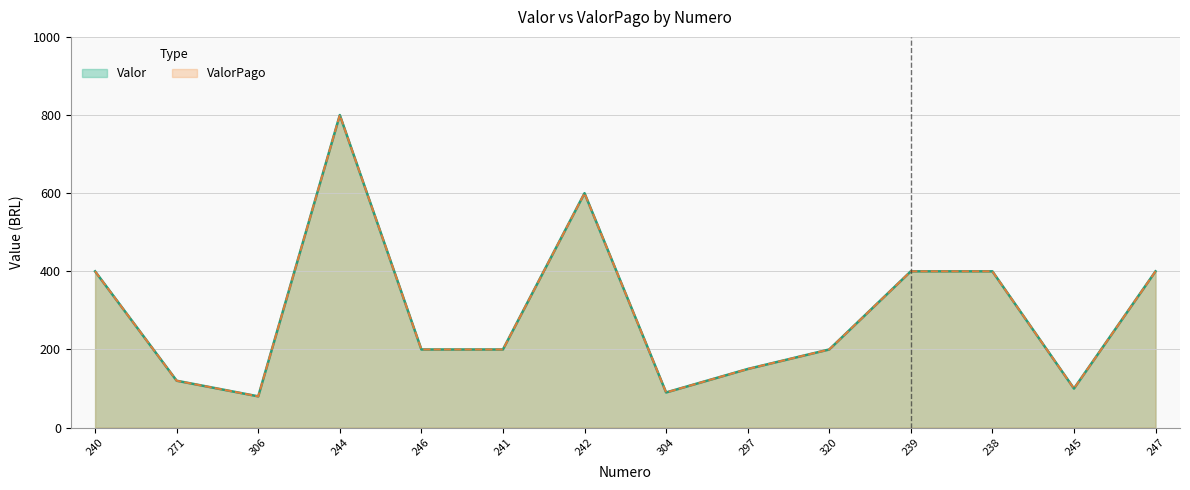

What is the difference between the maximum and minimum values in the ValorPago series?

720